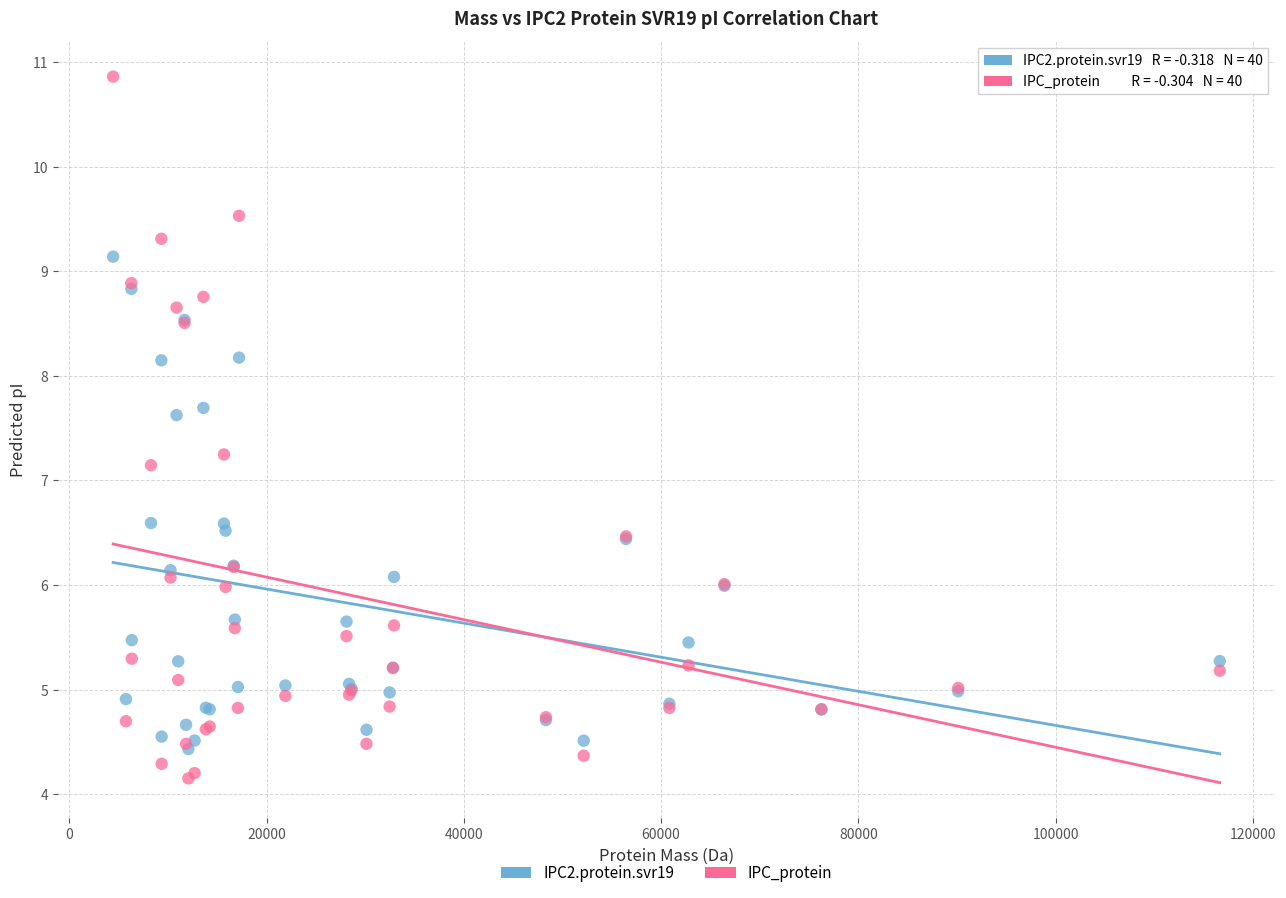

In the IPC_protein series, what Y value is closest to 7?

7.1